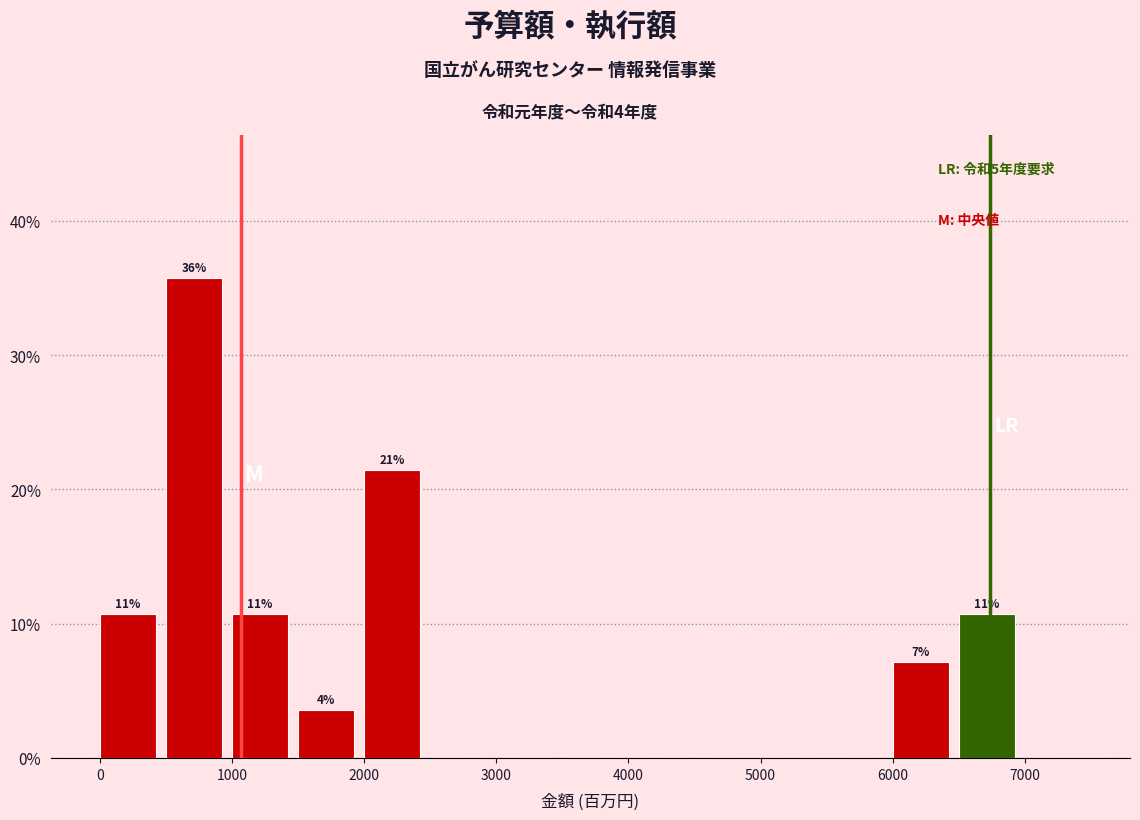

Which range on the x-axis has the tallest bar?

500 to 1000